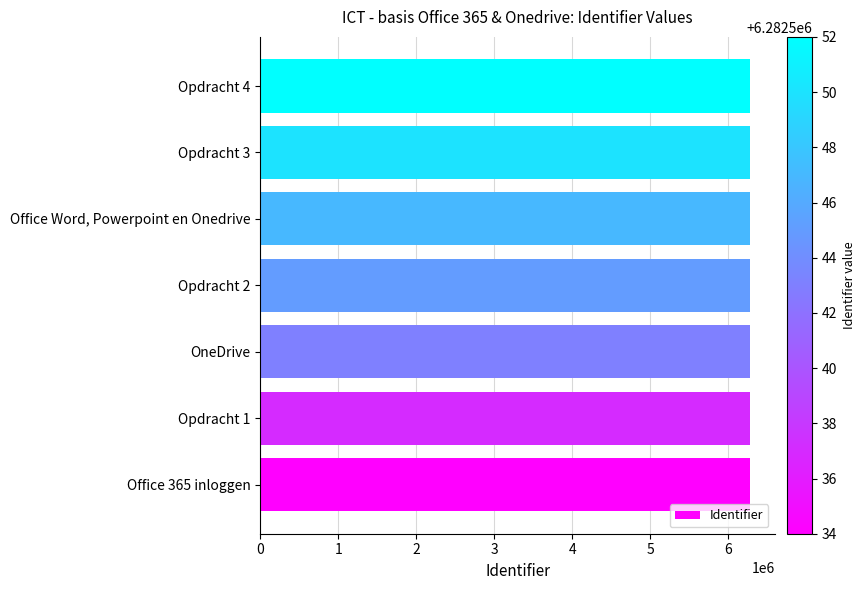

How many values are below 6282545?

3